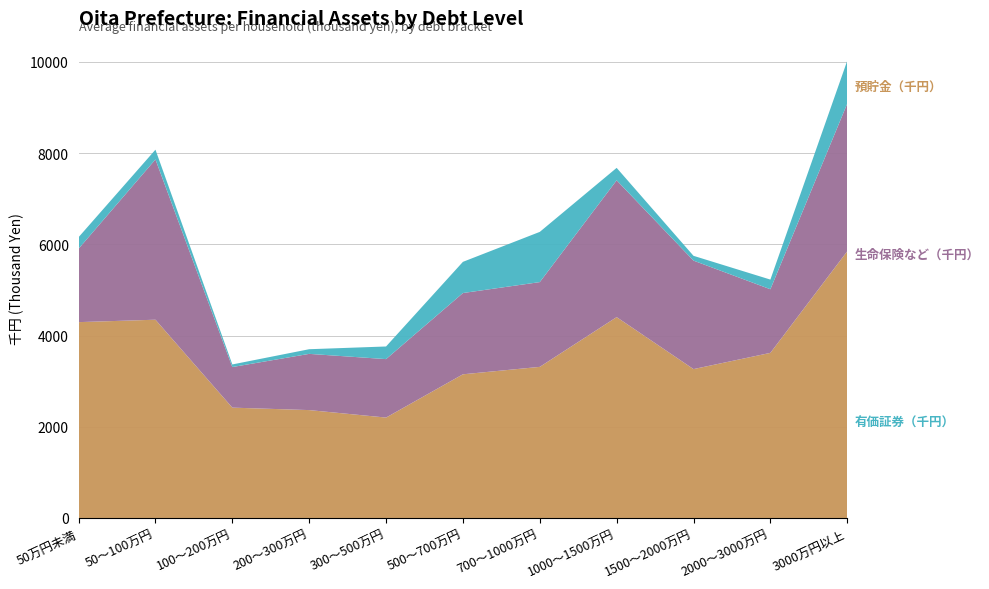

Reading left to right, list all the values displayed in this chart.

預貯金（千円）: 4295	4348	2420	2366	2202	3151	3314	4405	3265	3621	5849
生命保険など（千円）: 1610	3515	890	1233	1282	1782	1859	3000	2379	1395	3239
有価証券（千円）: 253	214	57	102	277	684	1101	273	105	212	939